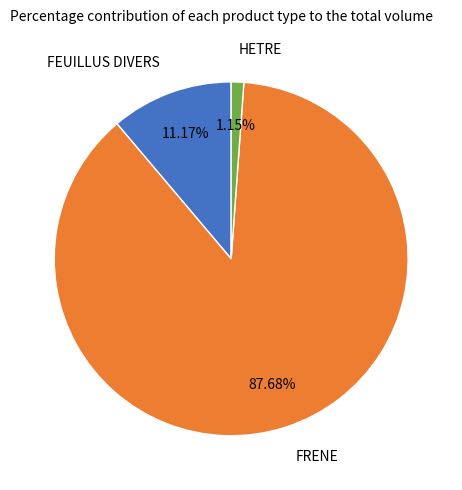

Which has a higher value, FEUILLUS DIVERS or FRENE?

FRENE